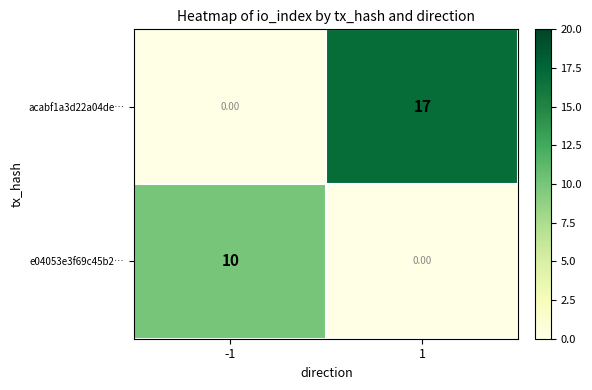

Which series has the largest range (max minus min)?

acabf1a3d22a04de…